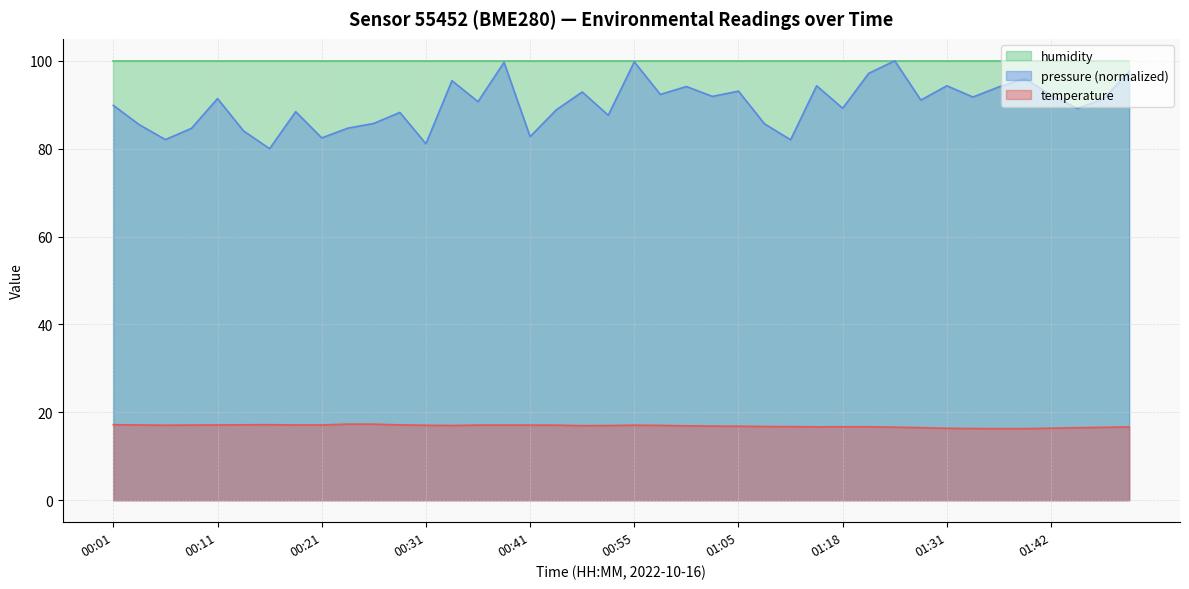

Rank the categories by value from lowest to highest.

01:36, 01:39, 01:34, 01:31, 01:42, 01:44, 01:28, 01:47, 01:26, 01:49, 01:16, 01:18, 01:21, 01:13, 01:10, 01:05, 01:02, 01:00, 00:50, 00:52, 00:34, 00:57, 00:31, 00:06, 00:55, 00:47, 00:36, 00:39, 00:41, 00:09, 00:04, 00:11, 00:19, 00:21, 00:29, 00:14, 00:01, 00:16, 00:26, 00:24